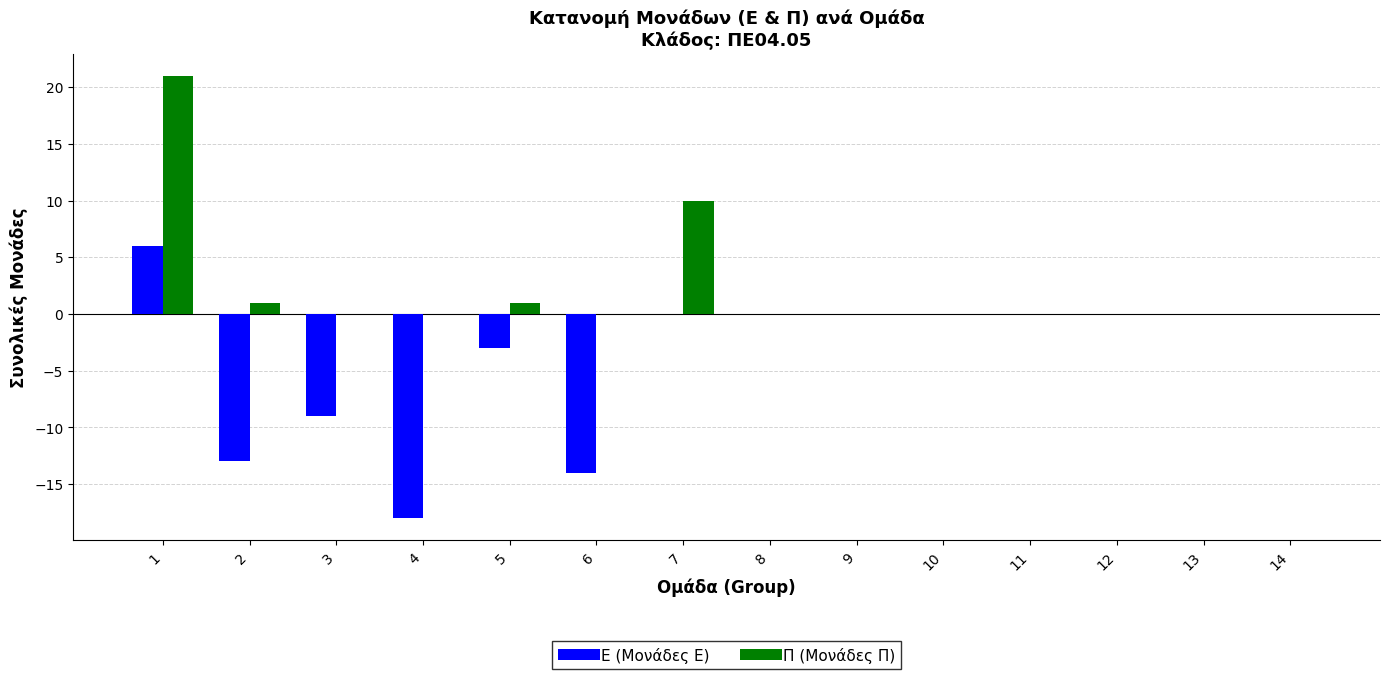

Are the bars grouped side by side (vs. stacked)?

Yes